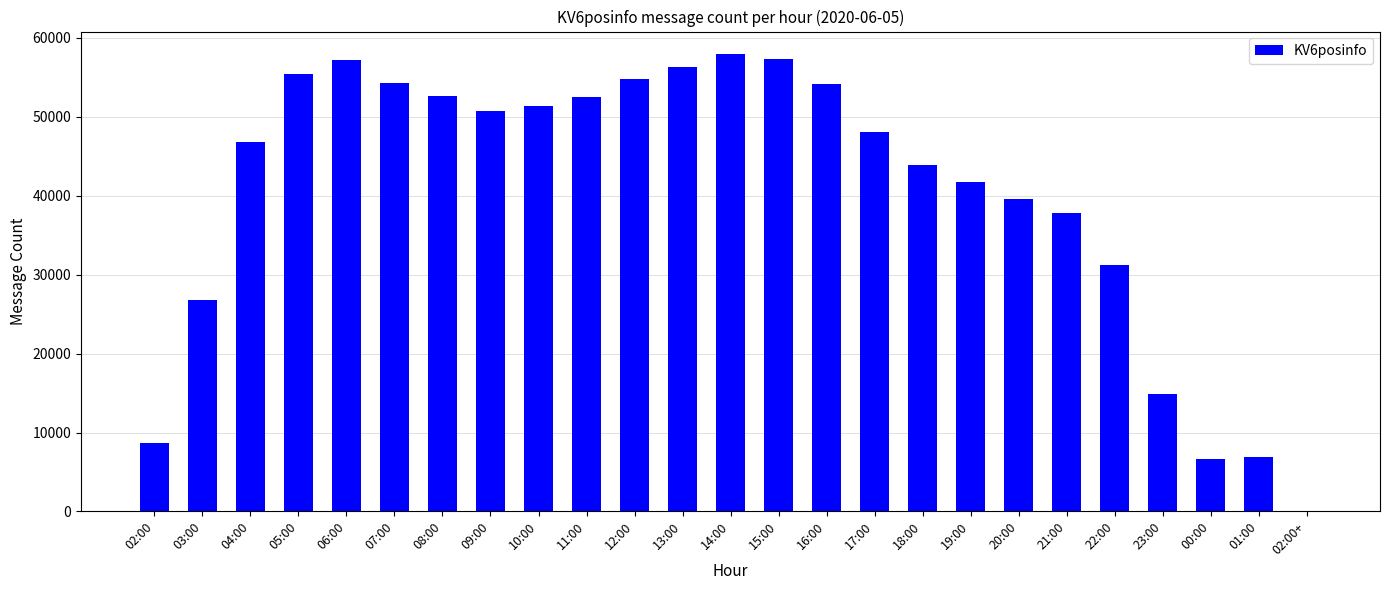

Is it true that the value at 10:00 is 51407?

True